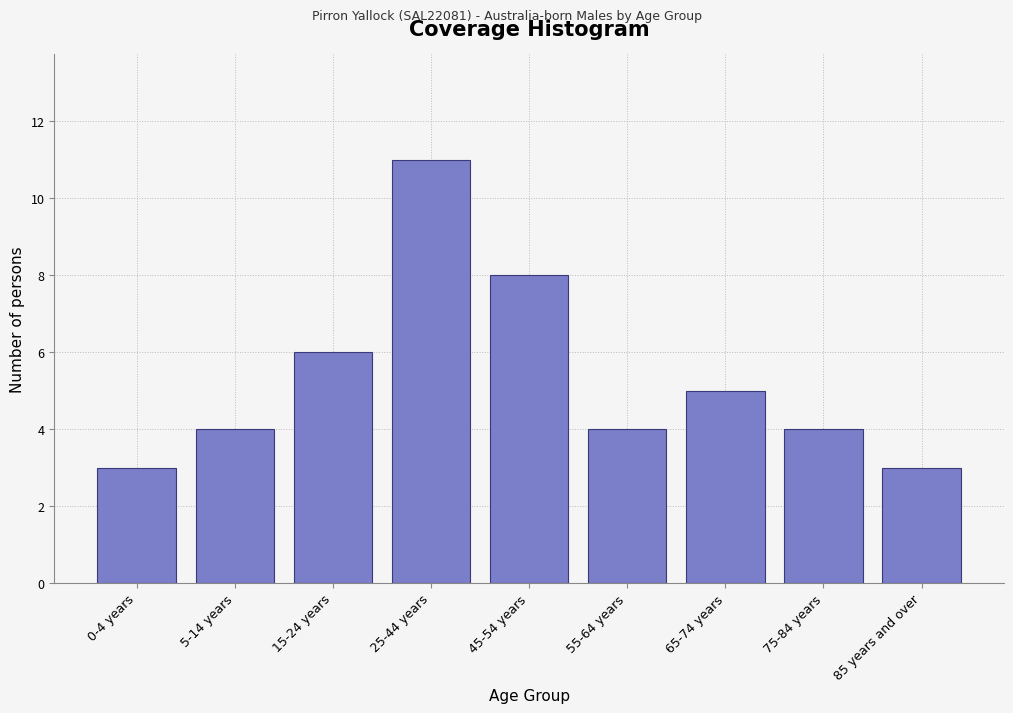

Reading left to right, what are all the values shown in this chart?

0-4 years=3	5-14 years=4	15-24 years=6	25-44 years=11	45-54 years=8	55-64 years=4	65-74 years=5	75-84 years=4	85 years and over=3